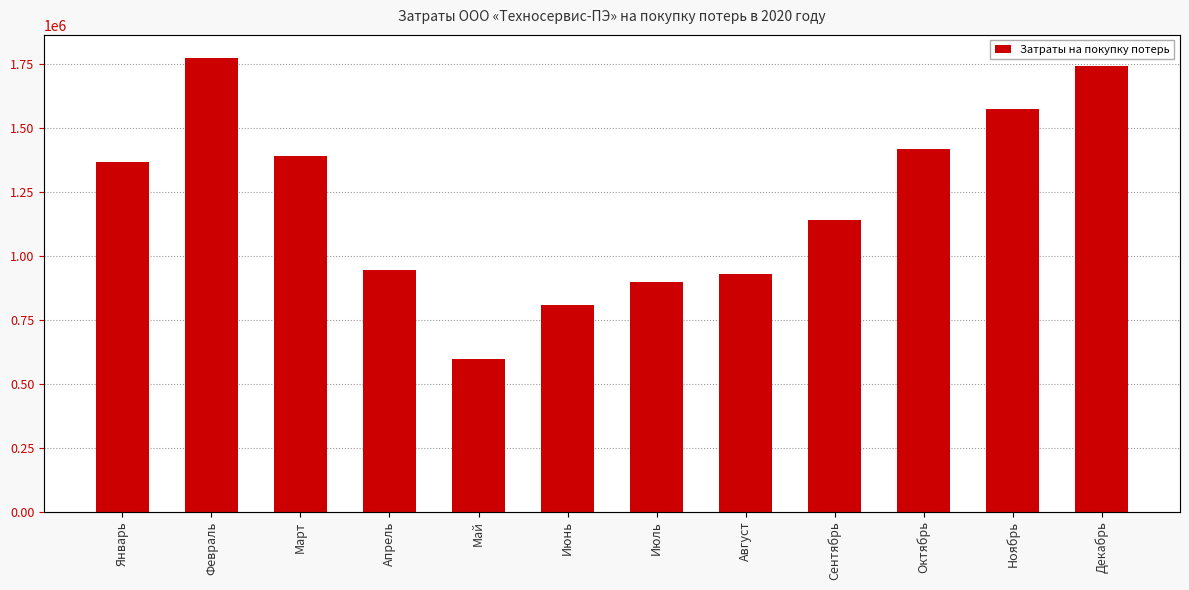

What is the smallest value displayed?

598934.2